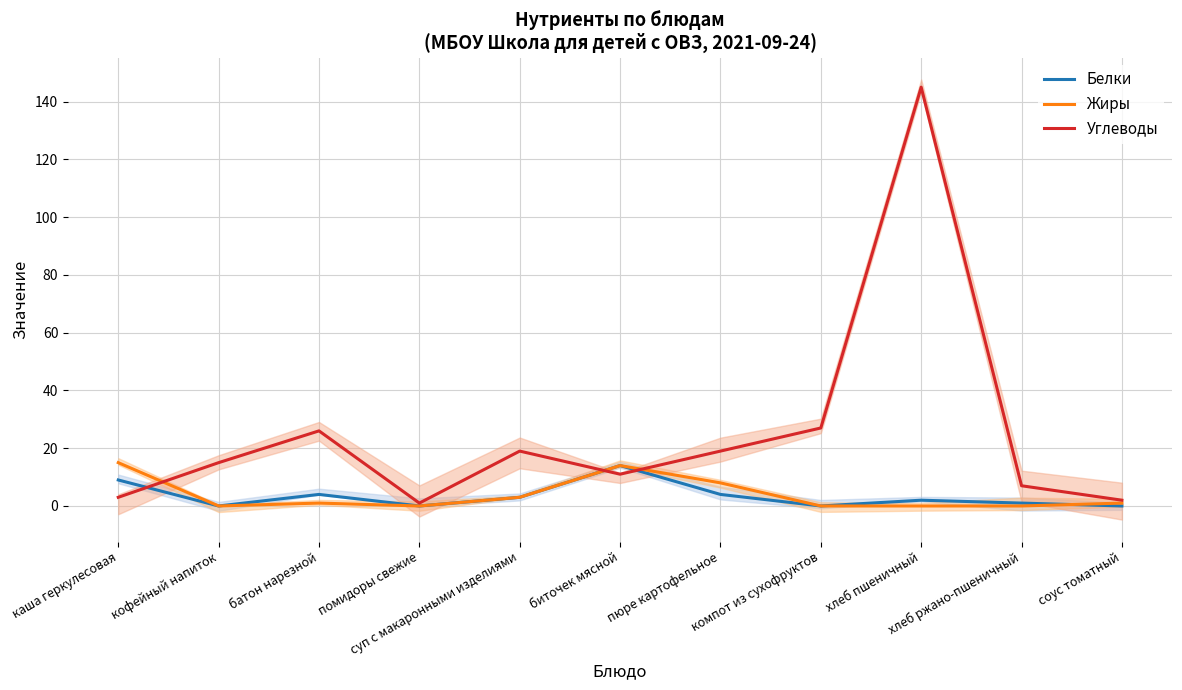

Does the chart have visible grid lines?

Yes